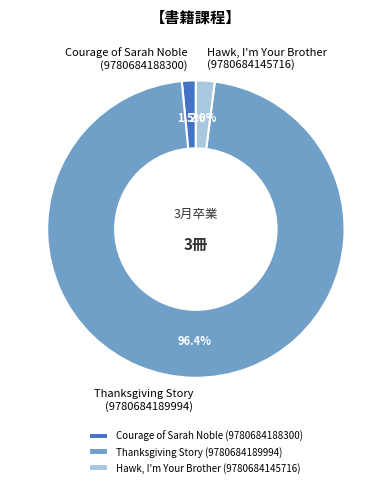

How much of the chart is everything except Hawk, I'm Your Brother (9780684145716)?

98.0%